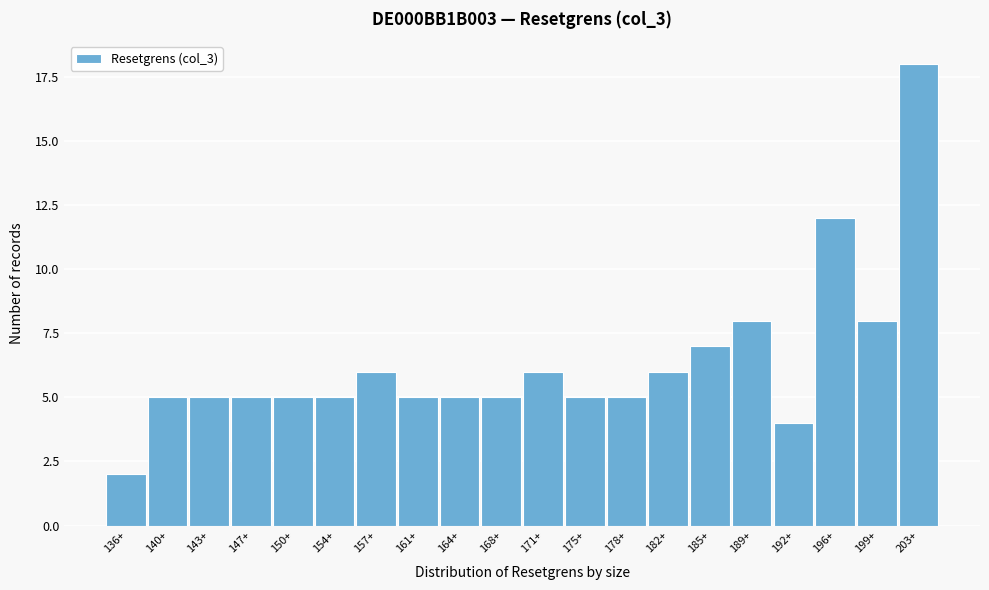

Reading right to left, transcribe all the data shown in this chart.

203+=18	199+=8	196+=12	192+=4	189+=8	185+=7	182+=6	178+=5	175+=5	171+=6	168+=5	164+=5	161+=5	157+=6	154+=5	150+=5	147+=5	143+=5	140+=5	136+=2